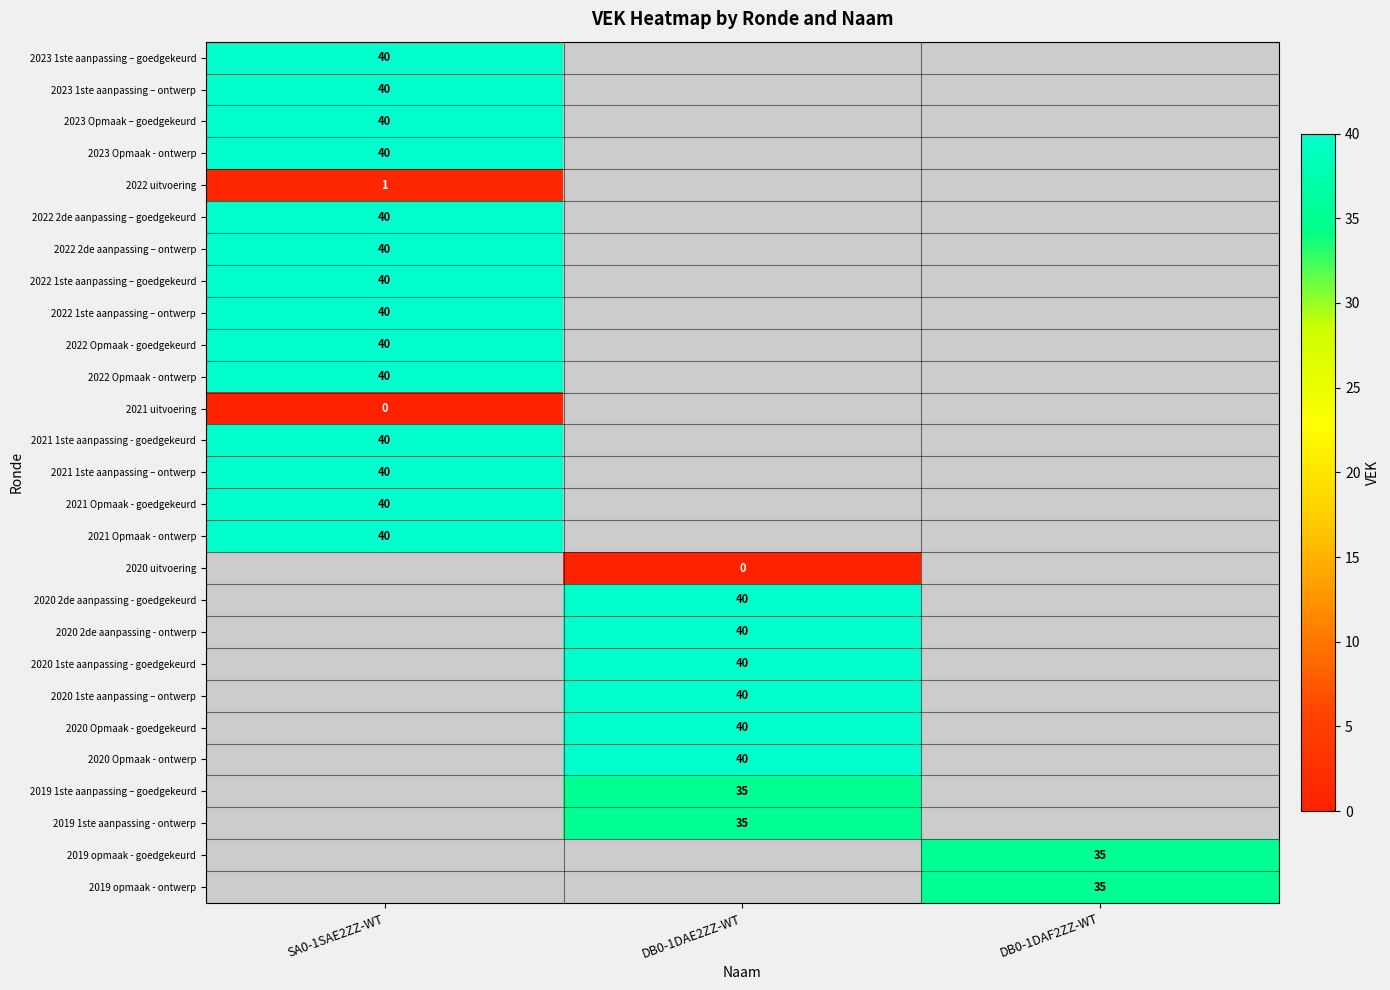

True or false: 2022 Opmaak - goedgekeurd has a value of 40 at SA0-1SAE2ZZ-WT.

True